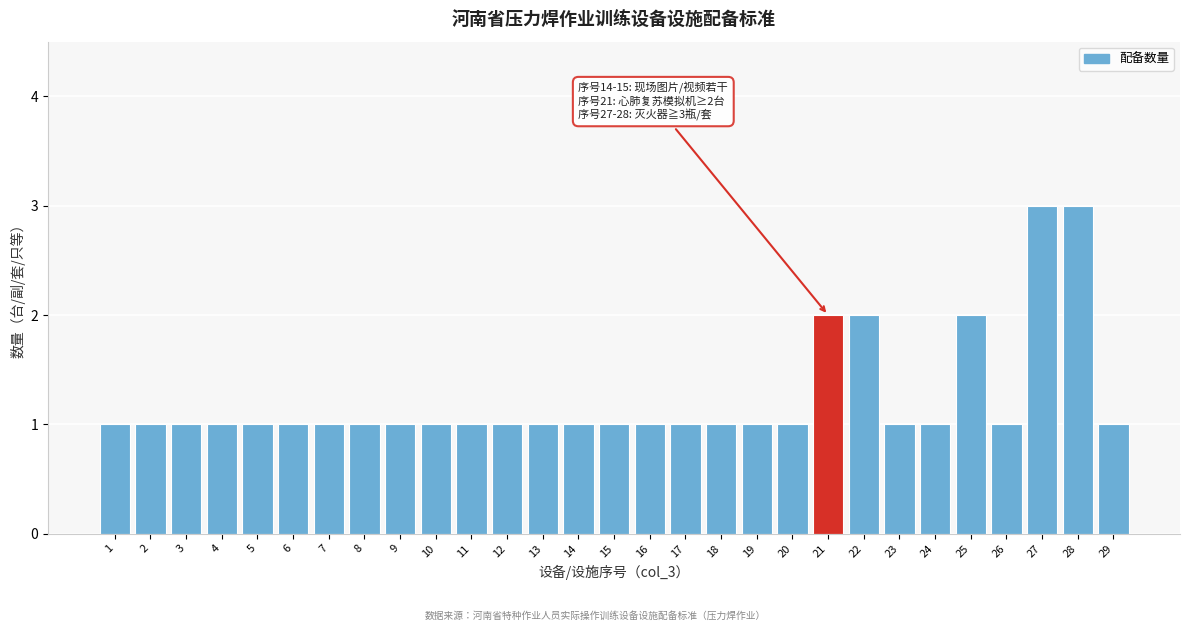

Reading left to right, transcribe all the data shown in this chart.

1=1	2=1	3=1	4=1	5=1	6=1	7=1	8=1	9=1	10=1	11=1	12=1	13=1	14=1	15=1	16=1	17=1	18=1	19=1	20=1	21=2	22=2	23=1	24=1	25=2	26=1	27=3	28=3	29=1